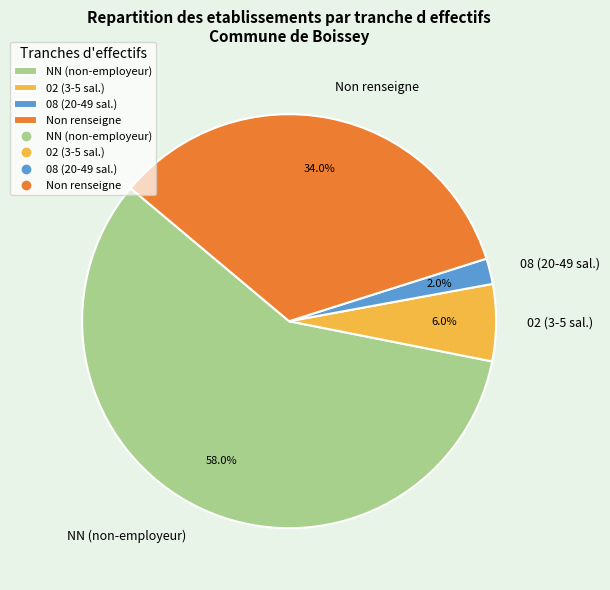

Is the sum of Non renseigne and NN (non-employeur) greater than half?

Yes